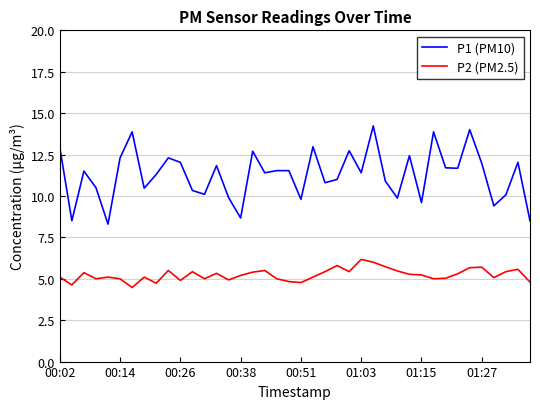

What is the sum of all P1 (PM10) values?

450.9